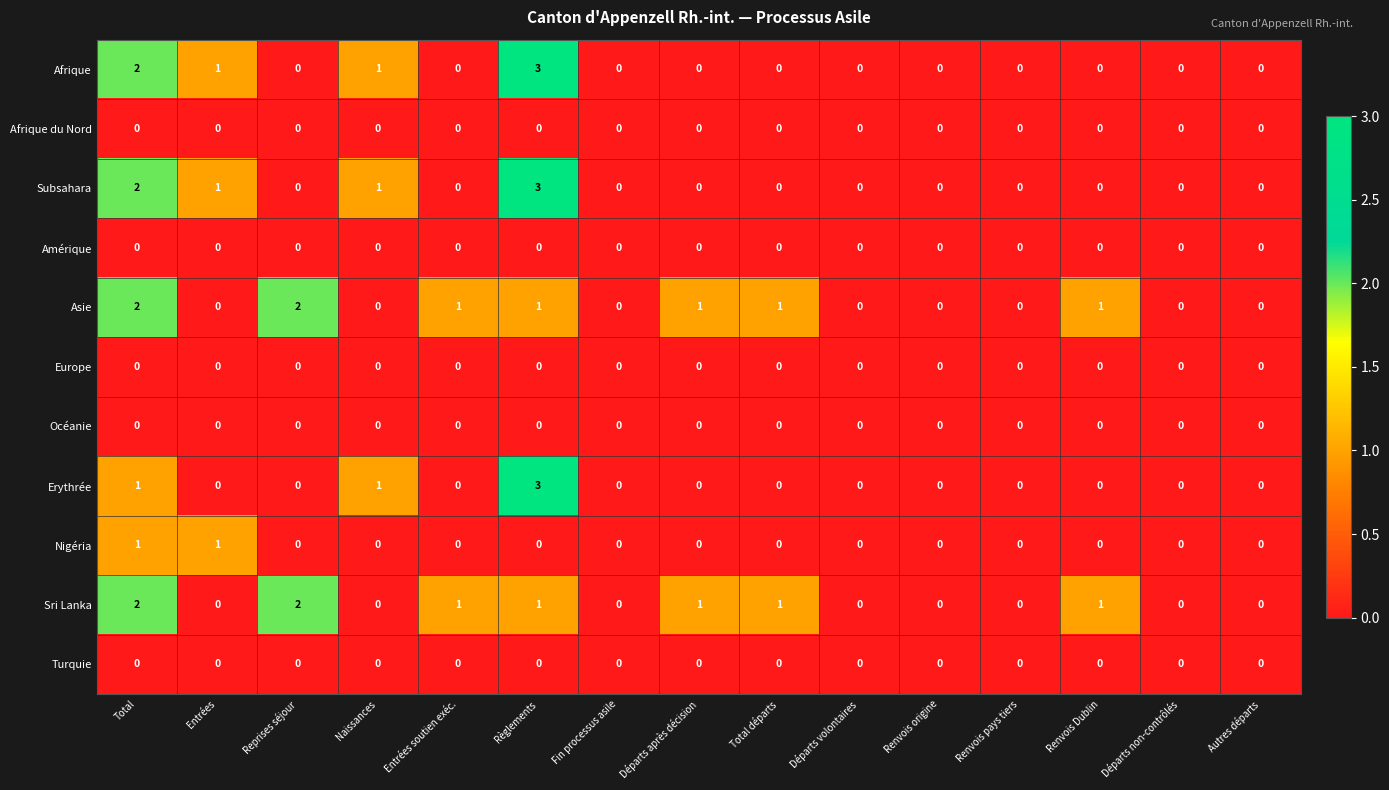

At which category is the sum across all series the highest?

Règlements